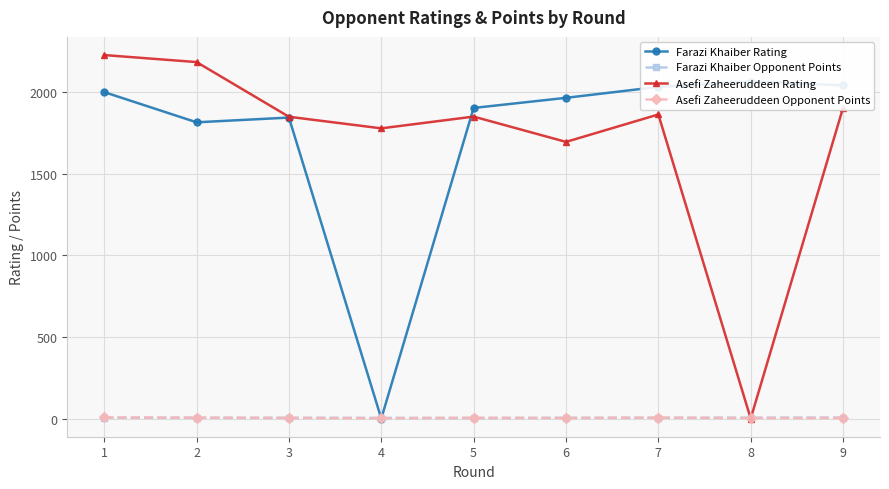

What is the value of the Farazi Khaiber Opponent Points point at the 8th from the left?

5.0